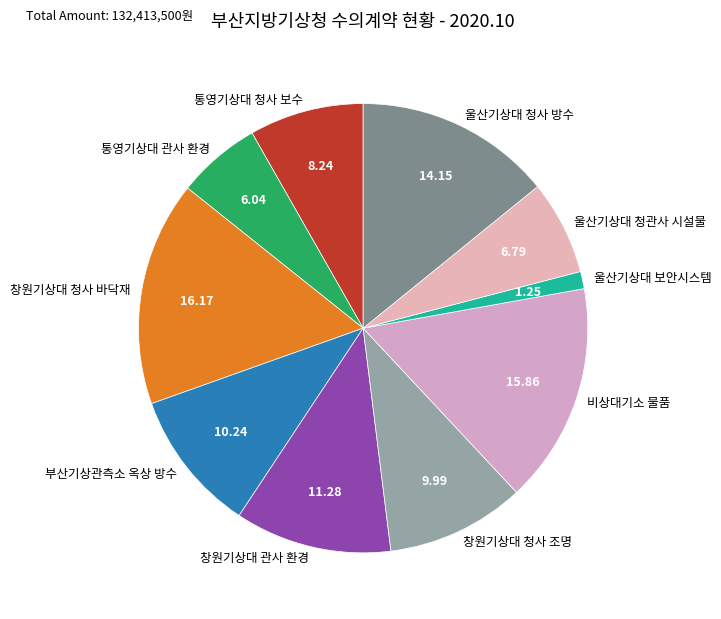

Approximately how many times larger is the value at 울산기상대 보안시스템 compared to 창원기상대 관사 환경?

0.1